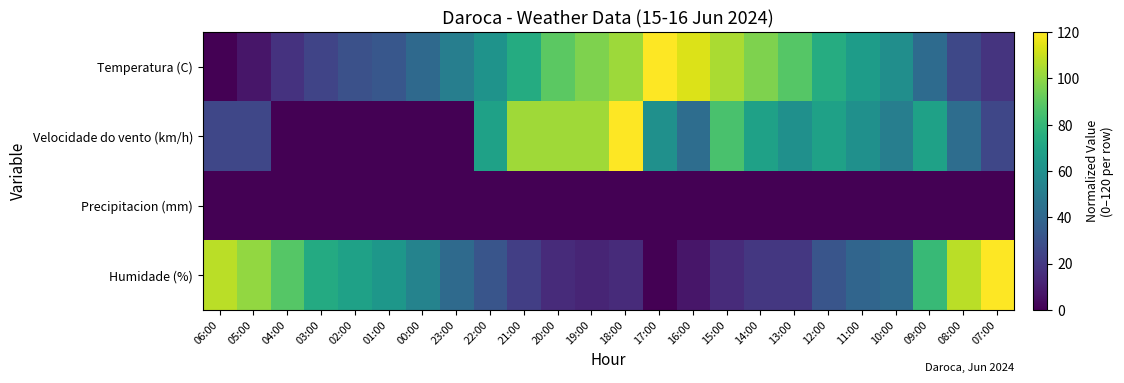

Reading left to right, list all the values displayed in this chart.

Temperatura (C): 06:00=0.0	05:00=7.2	04:00=17.3	03:00=24.6	02:00=29.6	01:00=32.5	00:00=41.2	23:00=51.3	22:00=61.4	21:00=73.7	20:00=89.6	19:00=96.9	18:00=102.7	17:00=120.0	16:00=113.5	15:00=104.8	14:00=96.9	13:00=88.2	12:00=74.5	11:00=66.5	10:00=59.3	09:00=41.9	08:00=26.0	07:00=18.1
Velocidade do vento (km/h): 06:00=25.7	05:00=25.7	04:00=0.0	03:00=0.0	02:00=0.0	01:00=0.0	00:00=0.0	23:00=0.0	22:00=68.6	21:00=102.9	20:00=102.9	19:00=102.9	18:00=120.0	17:00=60.0	16:00=42.9	15:00=85.7	14:00=68.6	13:00=60.0	12:00=68.6	11:00=60.0	10:00=51.4	09:00=68.6	08:00=42.9	07:00=25.7
Precipitacion (mm): 06:00=0.0	05:00=0.0	04:00=0.0	03:00=0.0	02:00=0.0	01:00=0.0	00:00=0.0	23:00=0.0	22:00=0.0	21:00=0.0	20:00=0.0	19:00=0.0	18:00=0.0	17:00=0.0	16:00=0.0	15:00=0.0	14:00=0.0	13:00=0.0	12:00=0.0	11:00=0.0	10:00=0.0	09:00=0.0	08:00=0.0	07:00=0.0
Humidade (%): 06:00=107.8	05:00=100.4	04:00=88.2	03:00=73.5	02:00=68.6	01:00=63.7	00:00=53.9	23:00=41.6	22:00=31.8	21:00=22.0	20:00=14.7	19:00=12.2	18:00=14.7	17:00=0.0	16:00=7.3	15:00=14.7	14:00=19.6	13:00=19.6	12:00=31.8	11:00=39.2	10:00=41.6	09:00=80.8	08:00=107.8	07:00=120.0